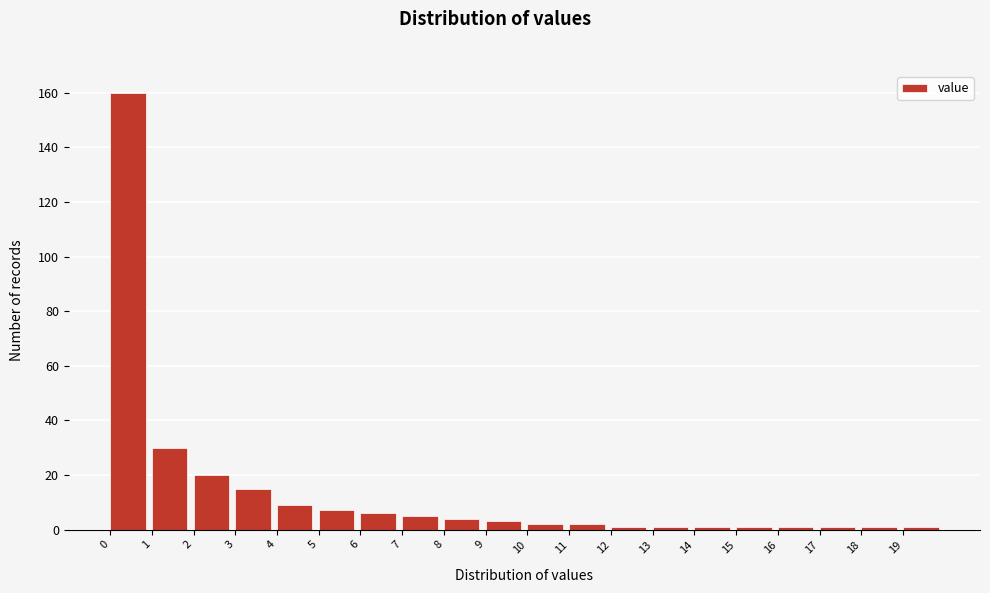

How tall is the bar that spans 0 to 1 on the x-axis? The values are not printed on the chart, so give them approximately, as read against the axis.

160